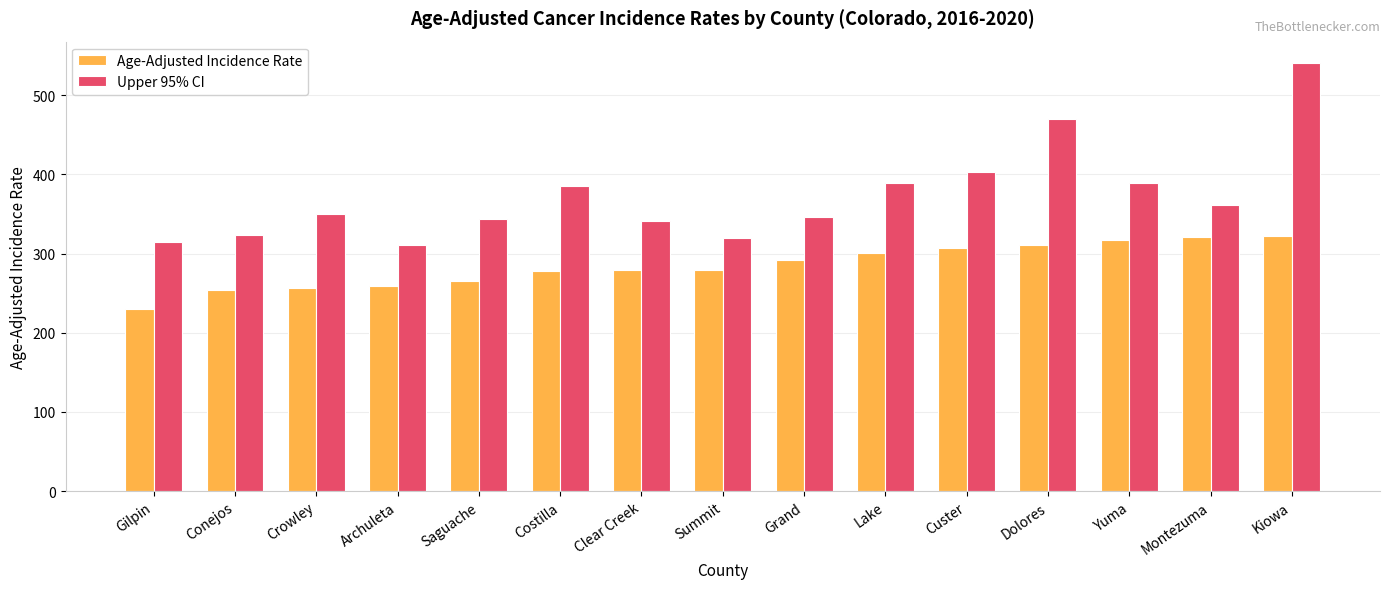

At which label is Upper 95% CI closest to 425?

Custer